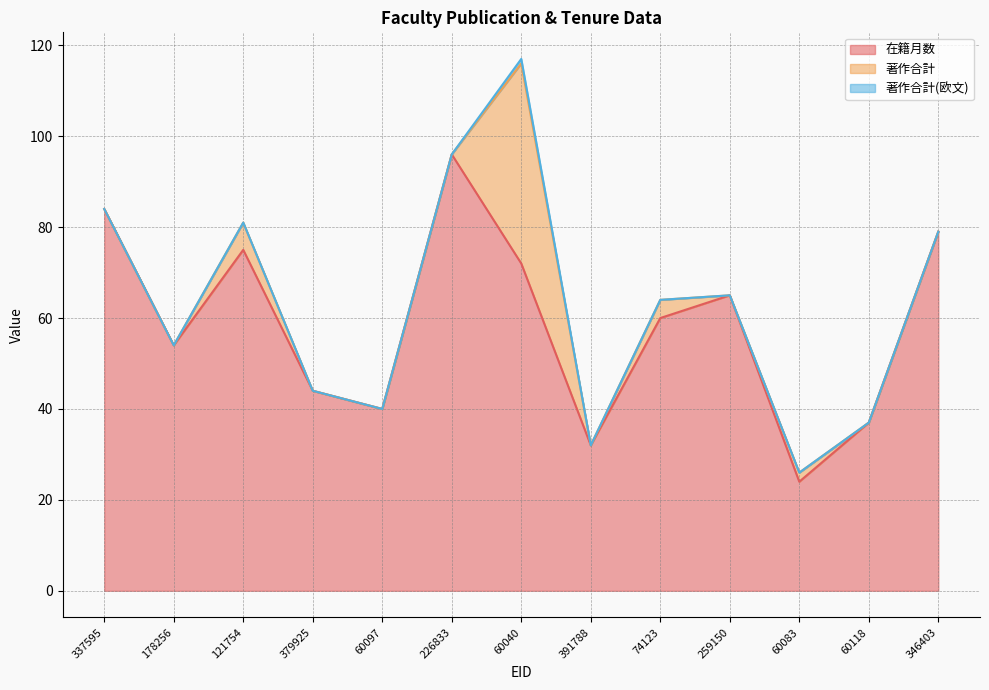

Reading left to right, what are all the values shown in this chart?

在籍月数: 337595=84	178256=54	121754=75	379925=44	60097=40	226833=96	60040=72	391788=32	74123=60	259150=65	60083=24	60118=37	346403=79
著作合計: 337595=0	178256=0	121754=6	379925=0	60097=0	226833=0	60040=44	391788=0	74123=4	259150=0	60083=2	60118=0	346403=0
著作合計(欧文): 337595=0	178256=0	121754=0	379925=0	60097=0	226833=0	60040=1	391788=0	74123=0	259150=0	60083=0	60118=0	346403=0